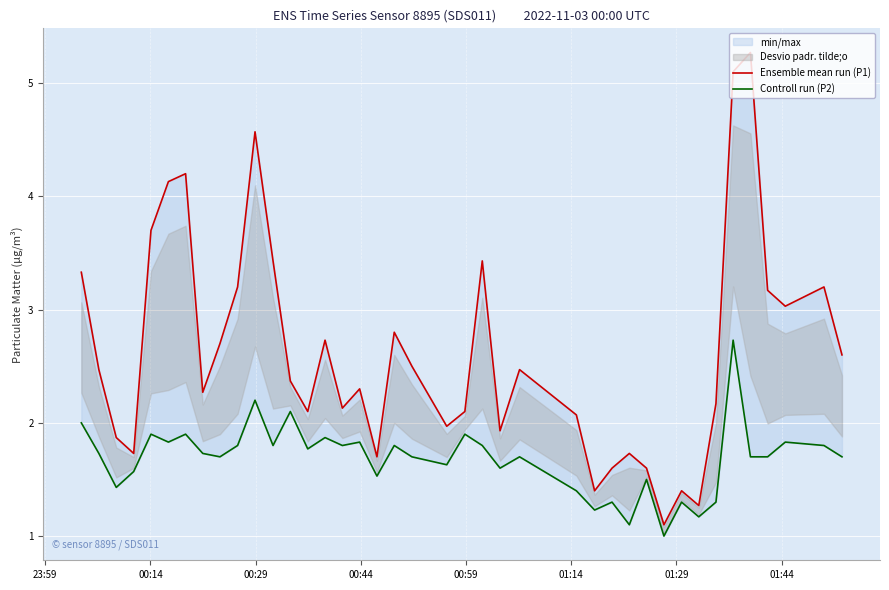

Rank the series by their average value, from lowest to highest.

Controll run (P2), Ensemble mean run (P1)